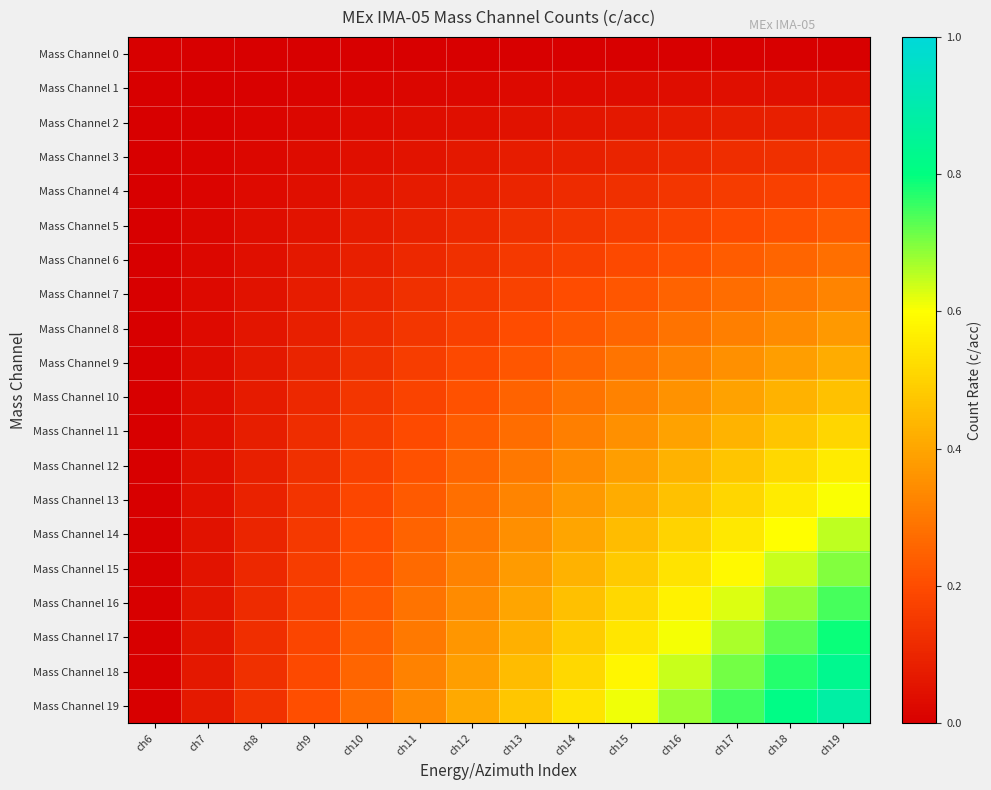

Reading left to right, transcribe all the data shown in this chart.

Mass Channel 0: ch6=0.0	ch7=0.0	ch8=0.0	ch9=0.0	ch10=0.0	ch11=0.0	ch12=0.0	ch13=0.0	ch14=0.0	ch15=0.0	ch16=0.0	ch17=0.0	ch18=0.0	ch19=0.0
Mass Channel 1: ch6=0.0	ch7=0.0	ch8=0.0	ch9=0.0	ch10=0.0	ch11=0.0	ch12=0.0	ch13=0.0	ch14=0.0	ch15=0.0	ch16=0.0	ch17=0.0	ch18=0.0	ch19=0.0
Mass Channel 2: ch6=0.0	ch7=0.0	ch8=0.0	ch9=0.0	ch10=0.0	ch11=0.0	ch12=0.0	ch13=0.1	ch14=0.1	ch15=0.1	ch16=0.1	ch17=0.1	ch18=0.1	ch19=0.1
Mass Channel 3: ch6=0.0	ch7=0.0	ch8=0.0	ch9=0.0	ch10=0.0	ch11=0.1	ch12=0.1	ch13=0.1	ch14=0.1	ch15=0.1	ch16=0.1	ch17=0.1	ch18=0.1	ch19=0.1
Mass Channel 4: ch6=0.0	ch7=0.0	ch8=0.0	ch9=0.0	ch10=0.1	ch11=0.1	ch12=0.1	ch13=0.1	ch14=0.1	ch15=0.1	ch16=0.1	ch17=0.2	ch18=0.2	ch19=0.2
Mass Channel 5: ch6=0.0	ch7=0.0	ch8=0.0	ch9=0.1	ch10=0.1	ch11=0.1	ch12=0.1	ch13=0.1	ch14=0.1	ch15=0.2	ch16=0.2	ch17=0.2	ch18=0.2	ch19=0.2
Mass Channel 6: ch6=0.0	ch7=0.0	ch8=0.0	ch9=0.1	ch10=0.1	ch11=0.1	ch12=0.1	ch13=0.1	ch14=0.2	ch15=0.2	ch16=0.2	ch17=0.2	ch18=0.3	ch19=0.3
Mass Channel 7: ch6=0.0	ch7=0.0	ch8=0.0	ch9=0.1	ch10=0.1	ch11=0.1	ch12=0.1	ch13=0.2	ch14=0.2	ch15=0.2	ch16=0.2	ch17=0.3	ch18=0.3	ch19=0.3
Mass Channel 8: ch6=0.0	ch7=0.0	ch8=0.1	ch9=0.1	ch10=0.1	ch11=0.1	ch12=0.2	ch13=0.2	ch14=0.2	ch15=0.3	ch16=0.3	ch17=0.3	ch18=0.3	ch19=0.4
Mass Channel 9: ch6=0.0	ch7=0.0	ch8=0.1	ch9=0.1	ch10=0.1	ch11=0.2	ch12=0.2	ch13=0.2	ch14=0.3	ch15=0.3	ch16=0.3	ch17=0.4	ch18=0.4	ch19=0.4
Mass Channel 10: ch6=0.0	ch7=0.0	ch8=0.1	ch9=0.1	ch10=0.1	ch11=0.2	ch12=0.2	ch13=0.2	ch14=0.3	ch15=0.3	ch16=0.4	ch17=0.4	ch18=0.4	ch19=0.5
Mass Channel 11: ch6=0.0	ch7=0.0	ch8=0.1	ch9=0.1	ch10=0.2	ch11=0.2	ch12=0.2	ch13=0.3	ch14=0.3	ch15=0.4	ch16=0.4	ch17=0.4	ch18=0.5	ch19=0.5
Mass Channel 12: ch6=0.0	ch7=0.0	ch8=0.1	ch9=0.1	ch10=0.2	ch11=0.2	ch12=0.3	ch13=0.3	ch14=0.3	ch15=0.4	ch16=0.4	ch17=0.5	ch18=0.5	ch19=0.6
Mass Channel 13: ch6=0.0	ch7=0.0	ch8=0.1	ch9=0.1	ch10=0.2	ch11=0.2	ch12=0.3	ch13=0.3	ch14=0.4	ch15=0.4	ch16=0.5	ch17=0.5	ch18=0.6	ch19=0.6
Mass Channel 14: ch6=0.0	ch7=0.0	ch8=0.1	ch9=0.1	ch10=0.2	ch11=0.2	ch12=0.3	ch13=0.3	ch14=0.4	ch15=0.5	ch16=0.5	ch17=0.5	ch18=0.6	ch19=0.7
Mass Channel 15: ch6=0.0	ch7=0.1	ch8=0.1	ch9=0.2	ch10=0.2	ch11=0.3	ch12=0.3	ch13=0.4	ch14=0.4	ch15=0.5	ch16=0.5	ch17=0.6	ch18=0.6	ch19=0.7
Mass Channel 16: ch6=0.0	ch7=0.1	ch8=0.1	ch9=0.2	ch10=0.2	ch11=0.3	ch12=0.3	ch13=0.4	ch14=0.5	ch15=0.5	ch16=0.6	ch17=0.6	ch18=0.7	ch19=0.7
Mass Channel 17: ch6=0.0	ch7=0.1	ch8=0.1	ch9=0.2	ch10=0.2	ch11=0.3	ch12=0.4	ch13=0.4	ch14=0.5	ch15=0.5	ch16=0.6	ch17=0.7	ch18=0.7	ch19=0.8
Mass Channel 18: ch6=0.0	ch7=0.1	ch8=0.1	ch9=0.2	ch10=0.3	ch11=0.3	ch12=0.4	ch13=0.5	ch14=0.5	ch15=0.6	ch16=0.6	ch17=0.7	ch18=0.8	ch19=0.8
Mass Channel 19: ch6=0.0	ch7=0.1	ch8=0.1	ch9=0.2	ch10=0.3	ch11=0.3	ch12=0.4	ch13=0.5	ch14=0.5	ch15=0.6	ch16=0.7	ch17=0.7	ch18=0.8	ch19=0.9